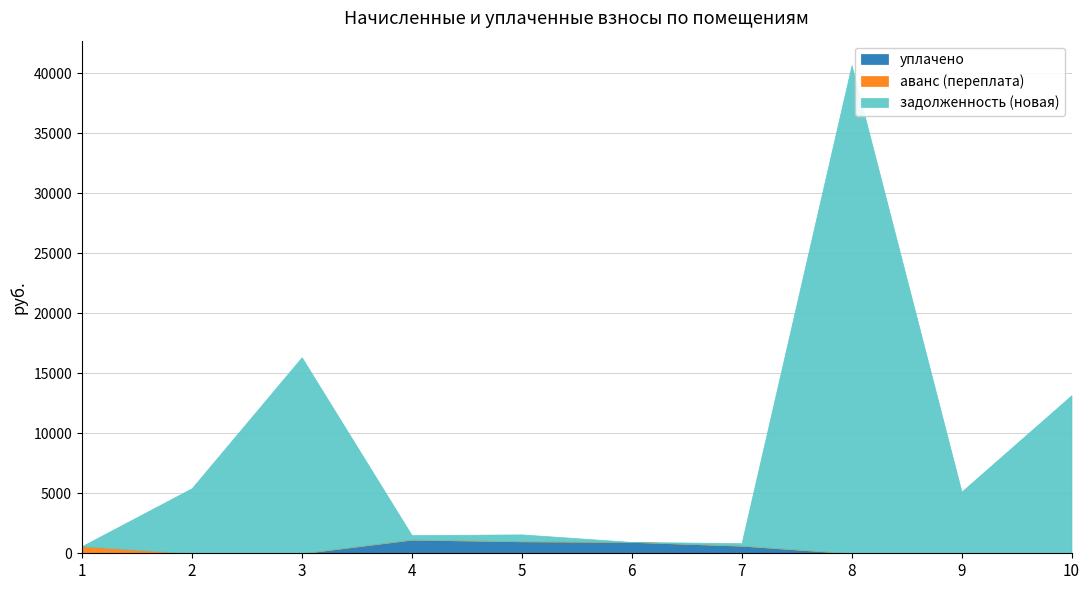

Which category has the highest value in the уплачено series?

4